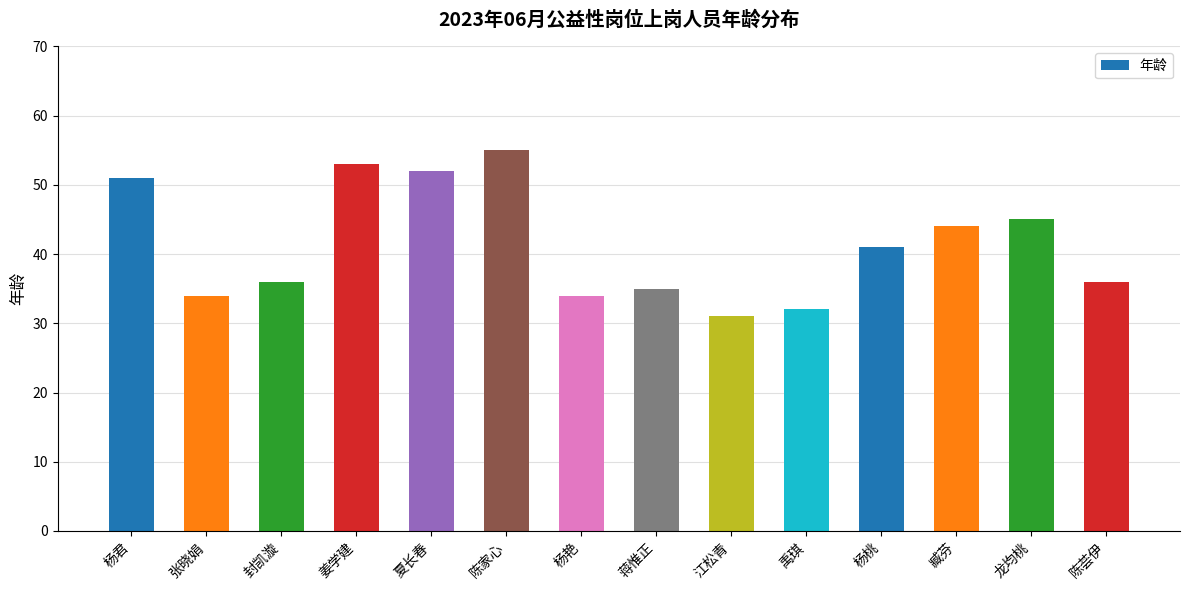

Does the chart contain stacked bars?

No